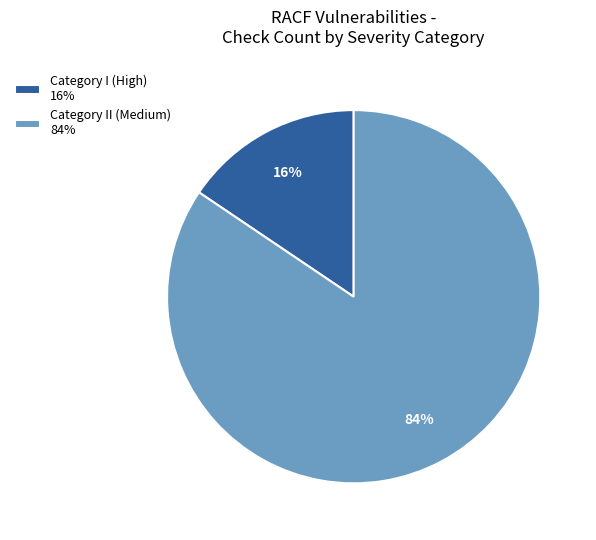

Rank the categories by value from highest to lowest.

Category II (Medium) 84%, Category I (High) 16%